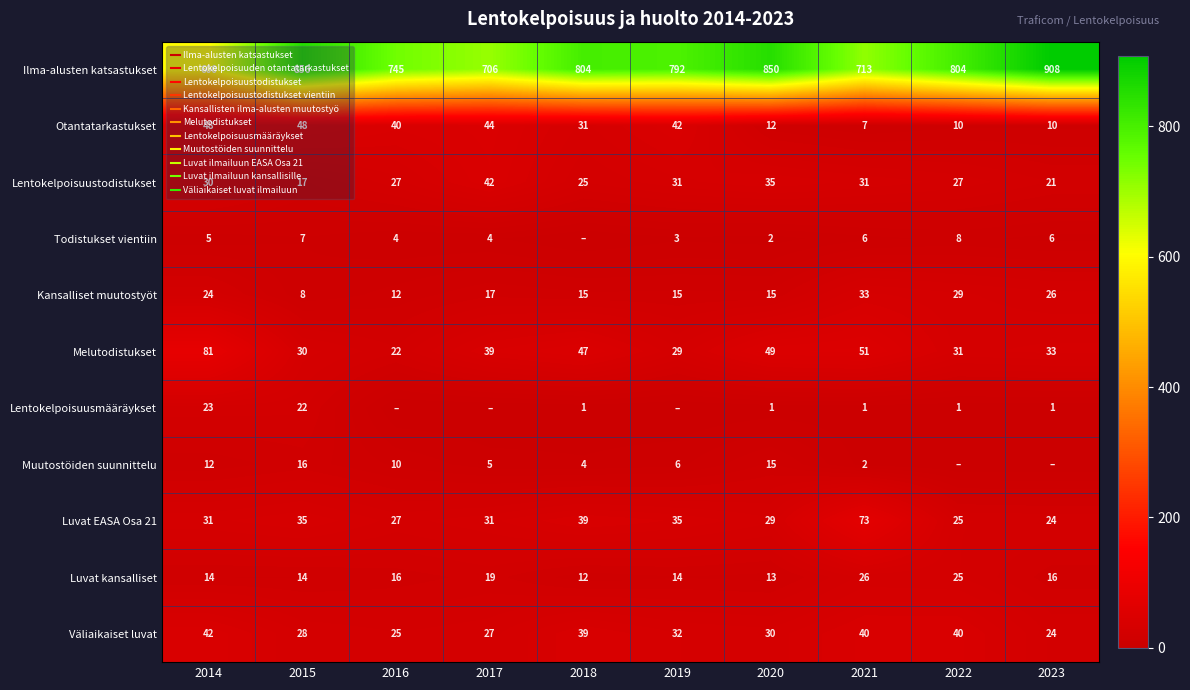

What is the sum of all Luvat kansalliset values?

169